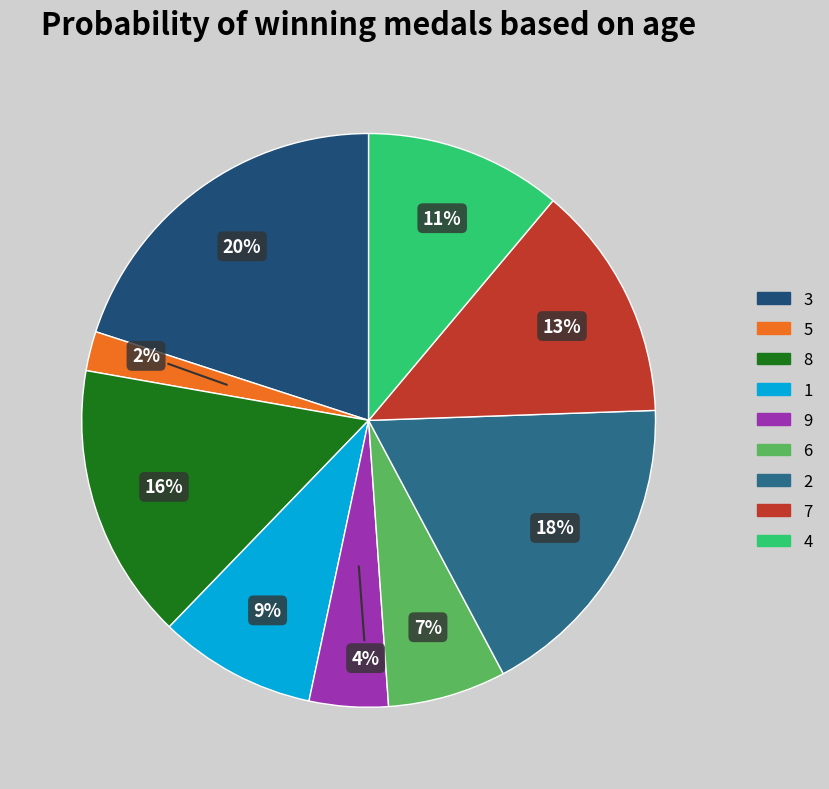

True or false: 2 accounts for 4% of the total.

False